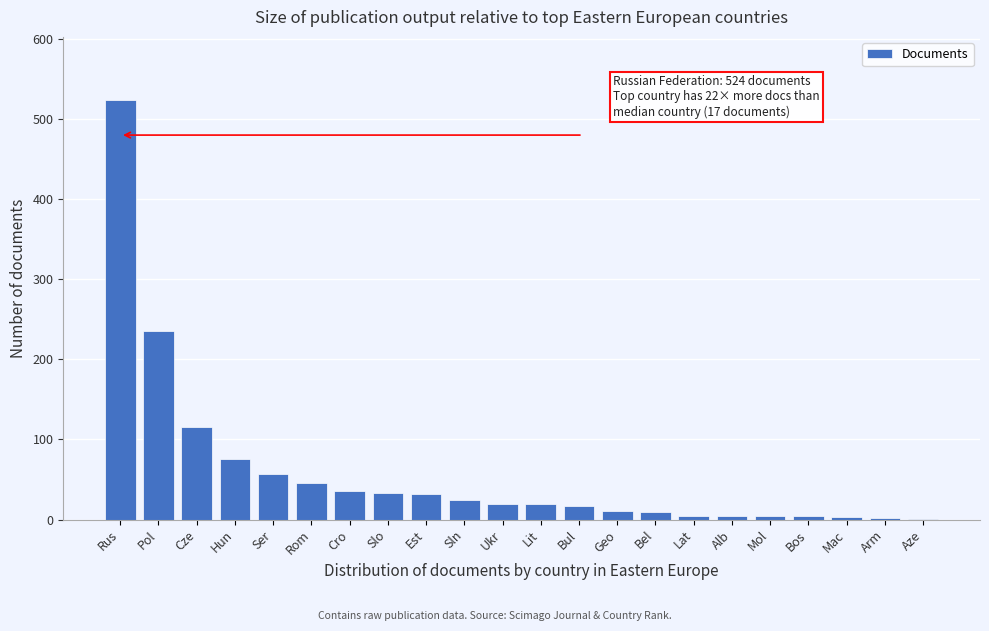

Which has a higher value, Lat or Cro?

Cro